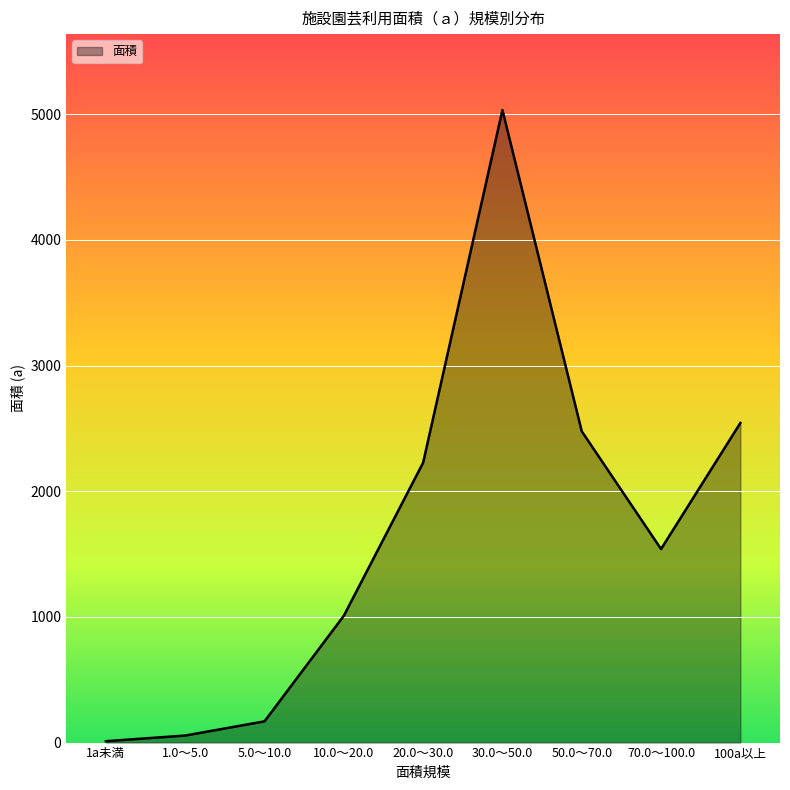

Which category has the highest value across all series?

30.0～50.0